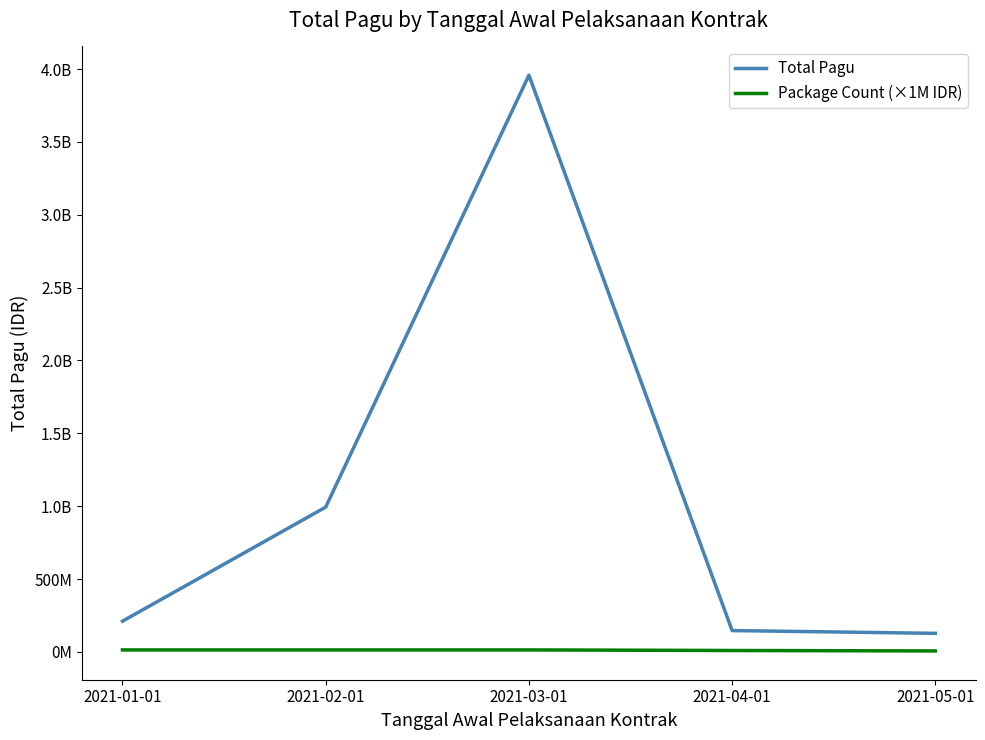

True or false: Package Count (×1M IDR) and Total Pagu intersect in this chart.

False